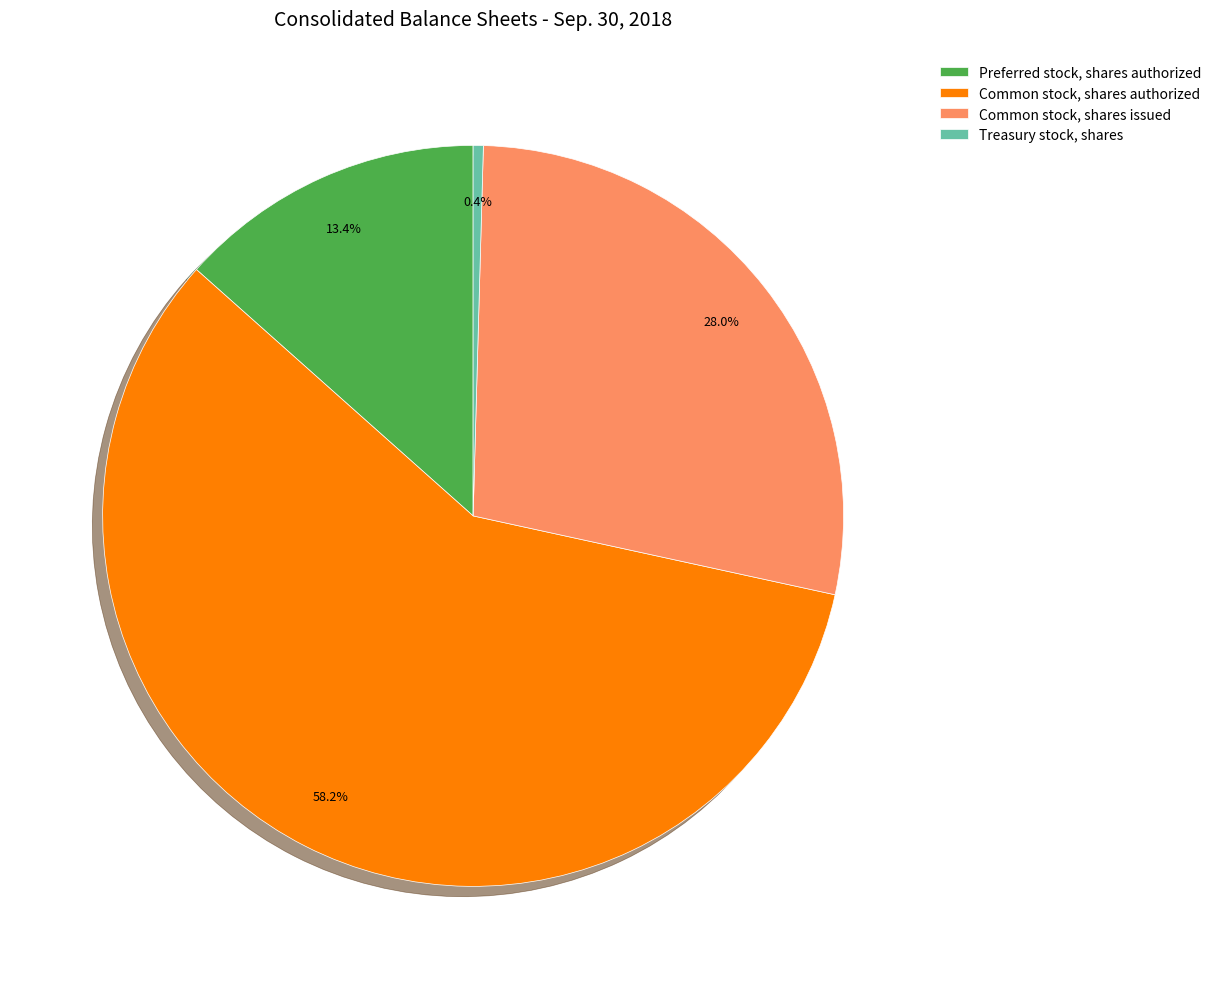

What portion of the pie excludes Preferred stock, shares authorized?

86.6%